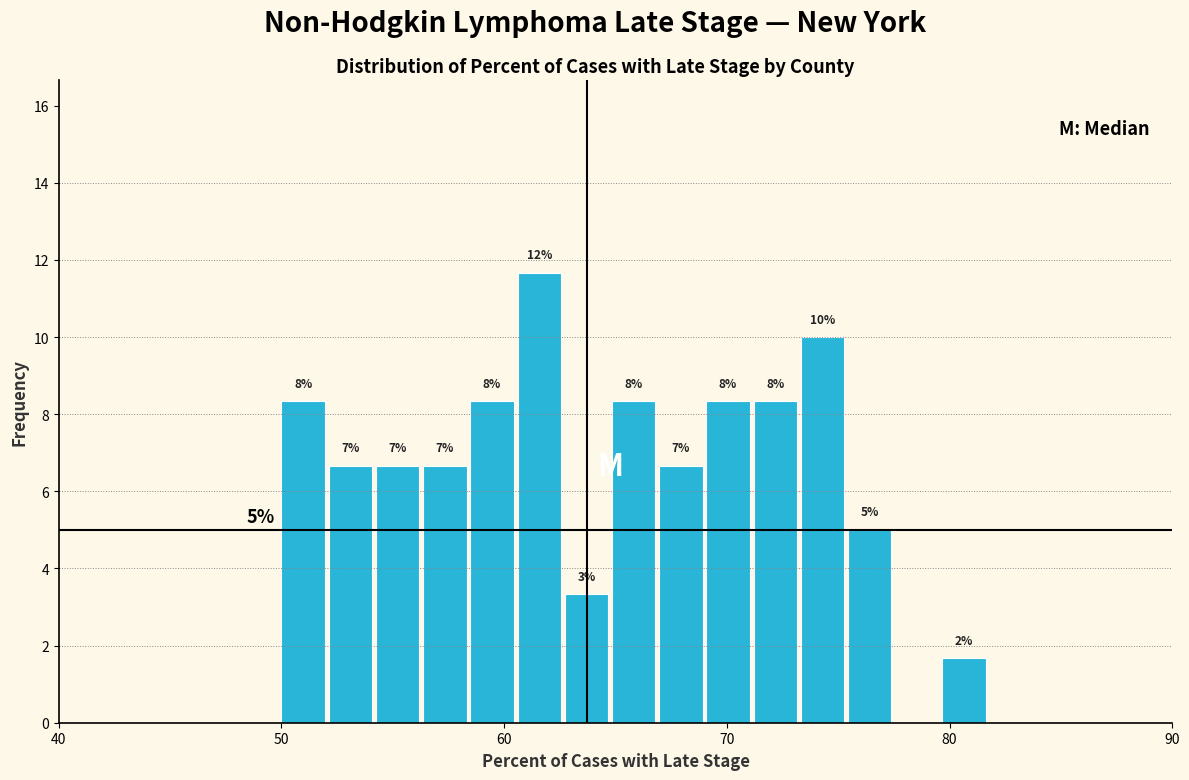

Around what value on the x-axis is the tallest bar? Give the approximate position of its centre, as read against the axis.

62